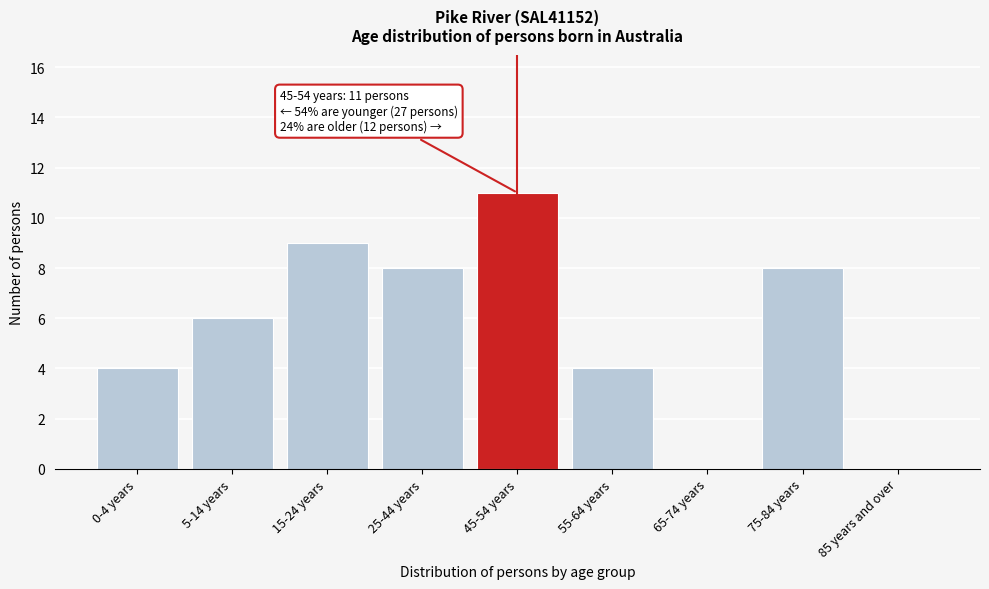

Reading right to left, transcribe all the data shown in this chart.

85 years and over=0	75-84 years=8	65-74 years=0	55-64 years=4	45-54 years=11	25-44 years=8	15-24 years=9	5-14 years=6	0-4 years=4